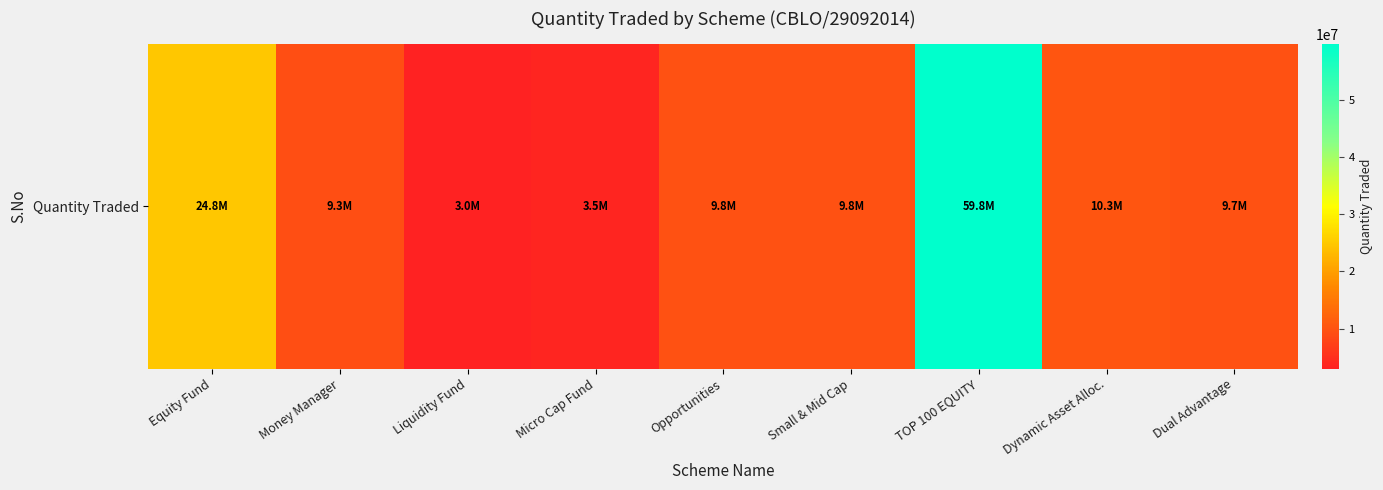

What is the difference between the values at Small & Mid Cap and Dynamic Asset Alloc.?

500000